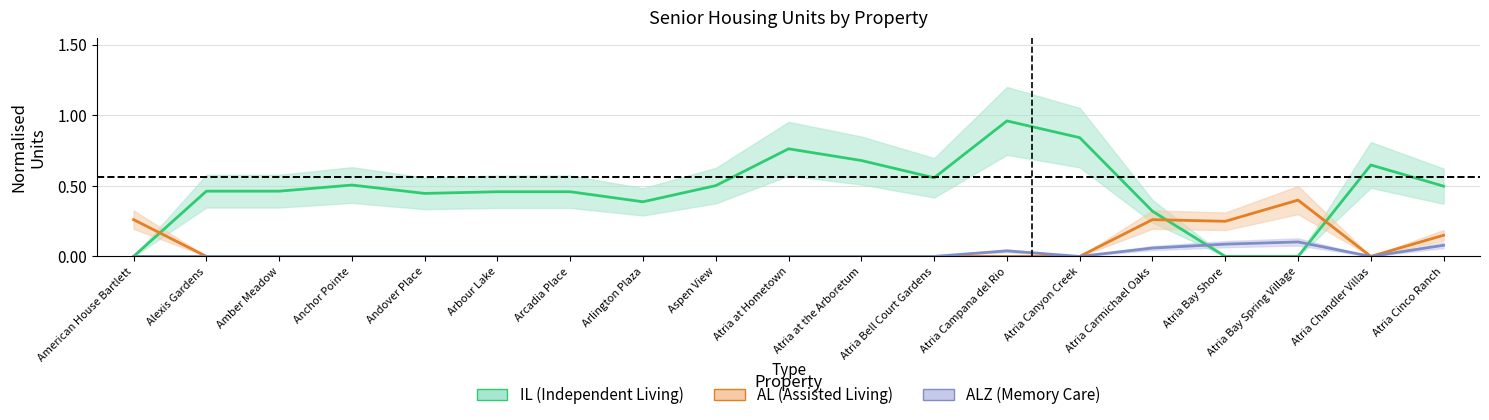

Where is the first local minimum for IL (Independent Living)?

Andover Place